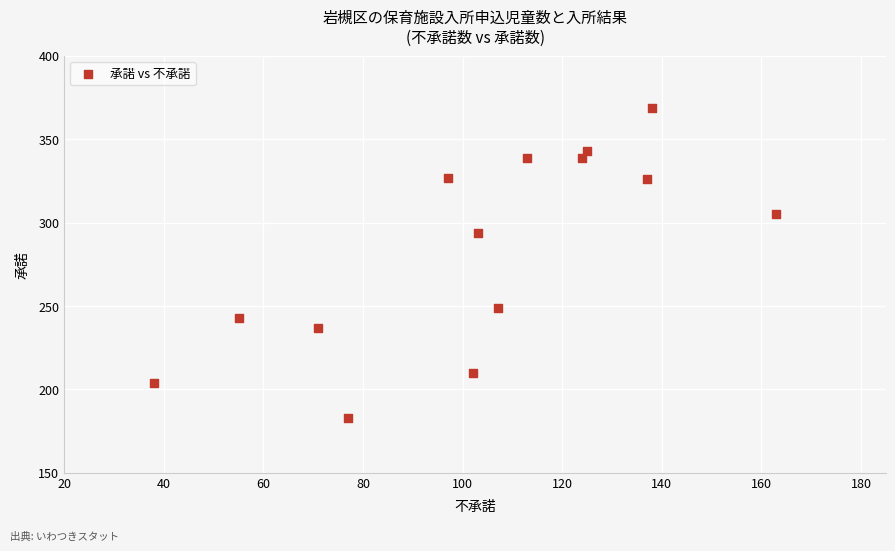

What is the range of X values (max minus min)?

125